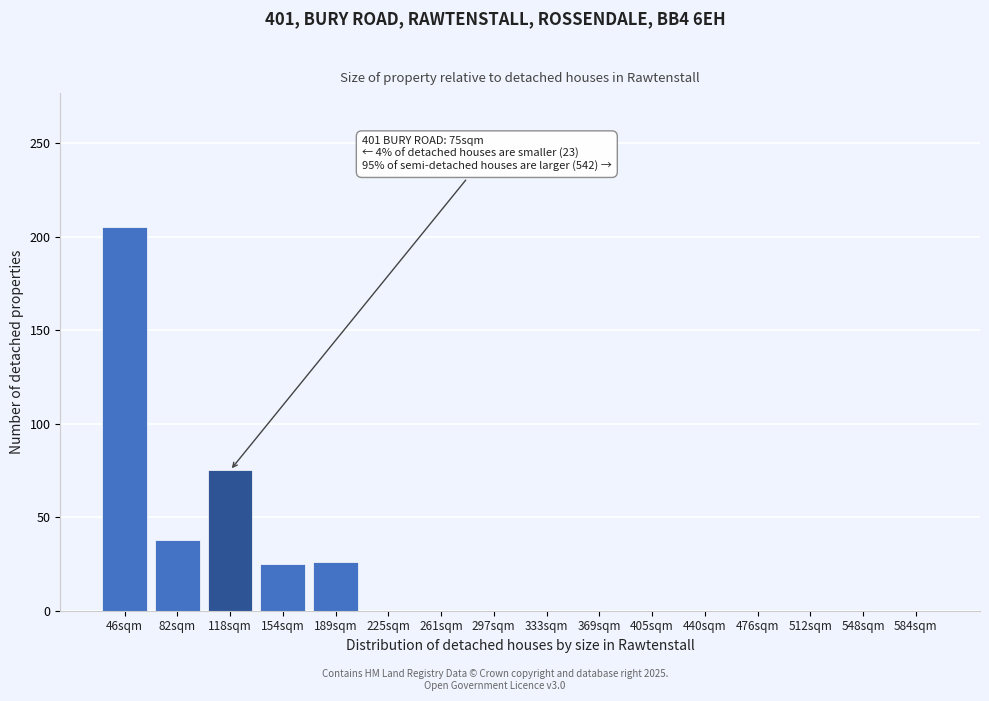

Is it true that the value at 297sqm is -74?

False